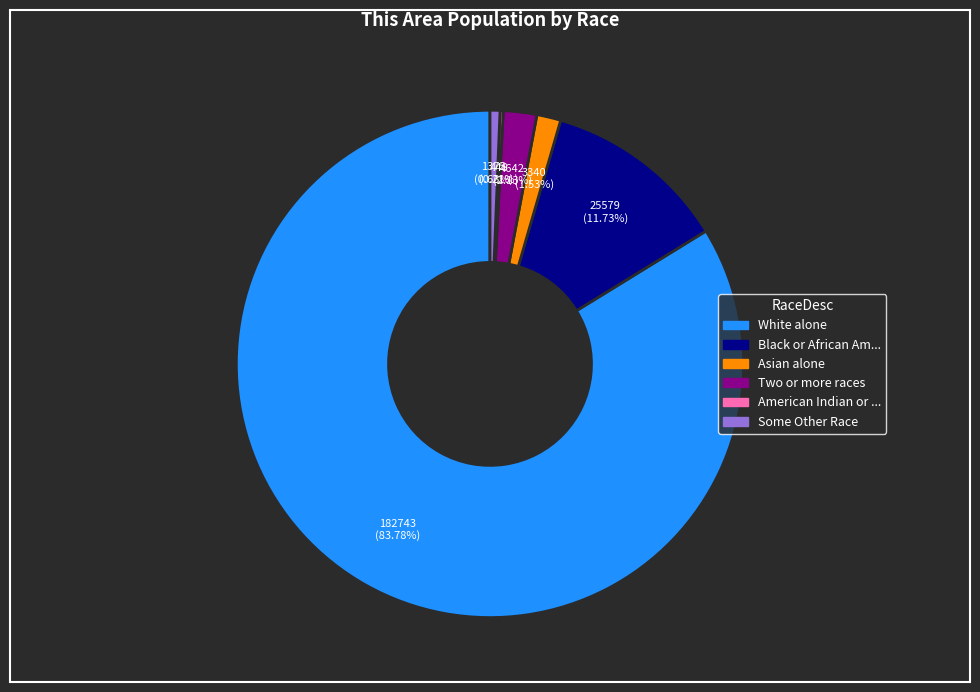

Is there any slice that represents more than half of the pie?

Yes